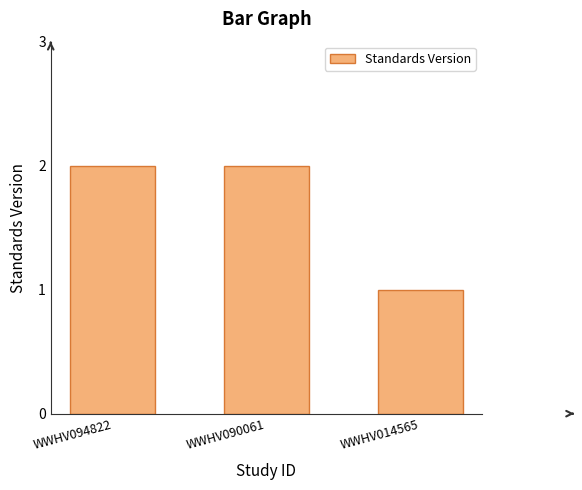

What is the greatest value displayed?

2